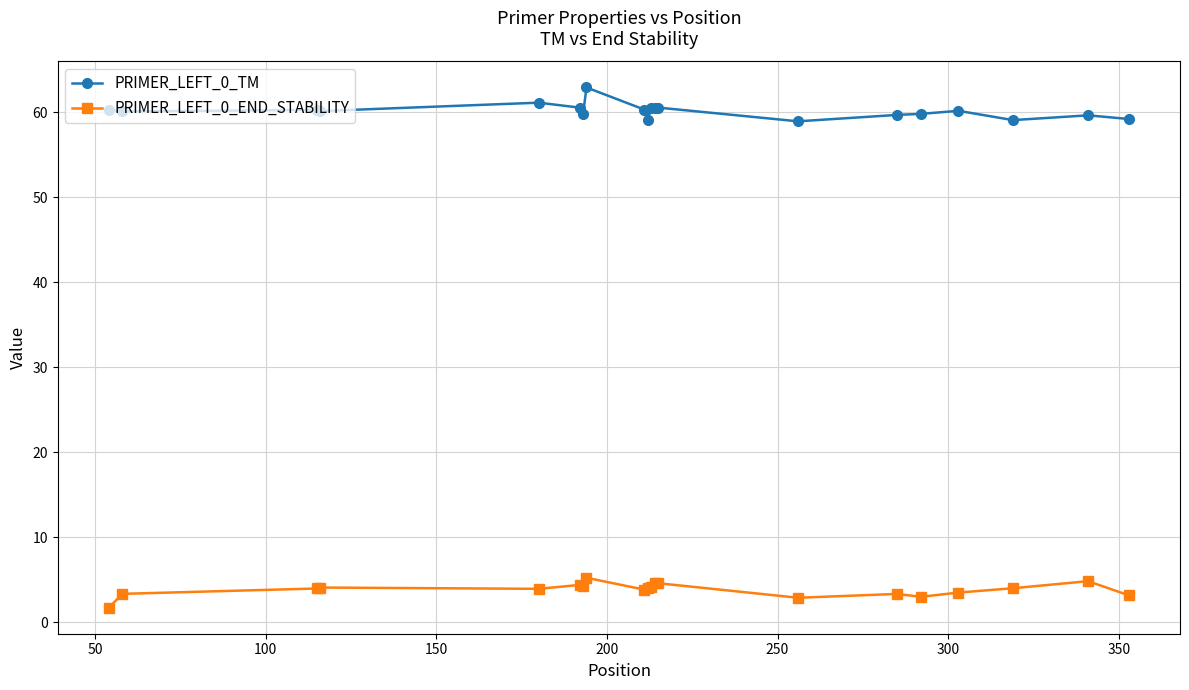

Which series has the largest total across all categories?

PRIMER_LEFT_0_TM